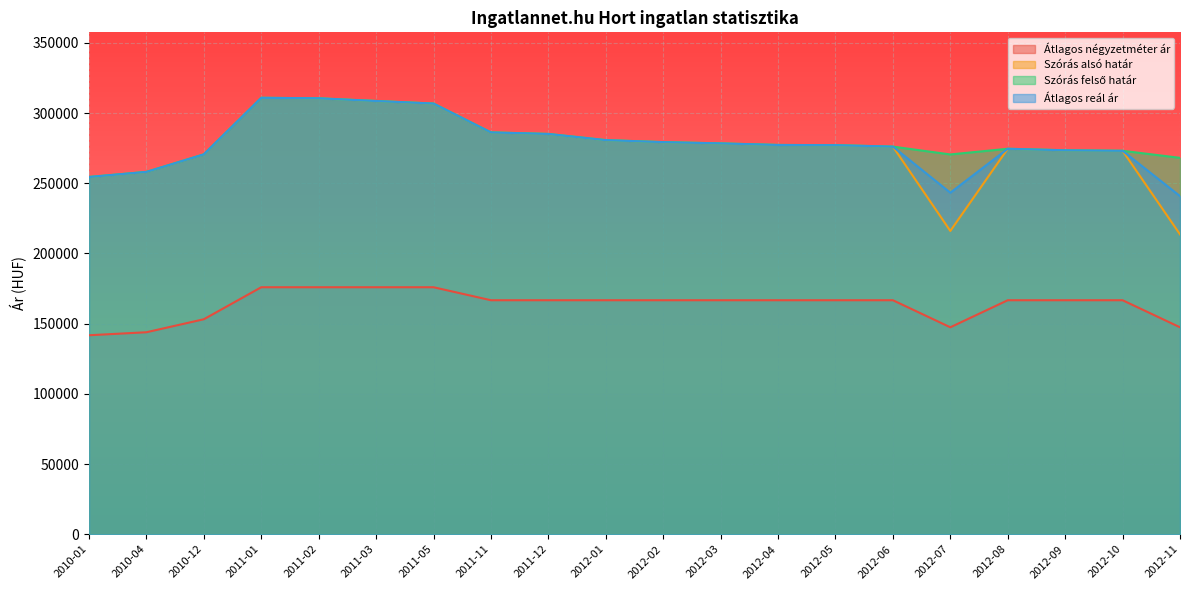

What is the minimum value for Átlagos reál ár?

240837